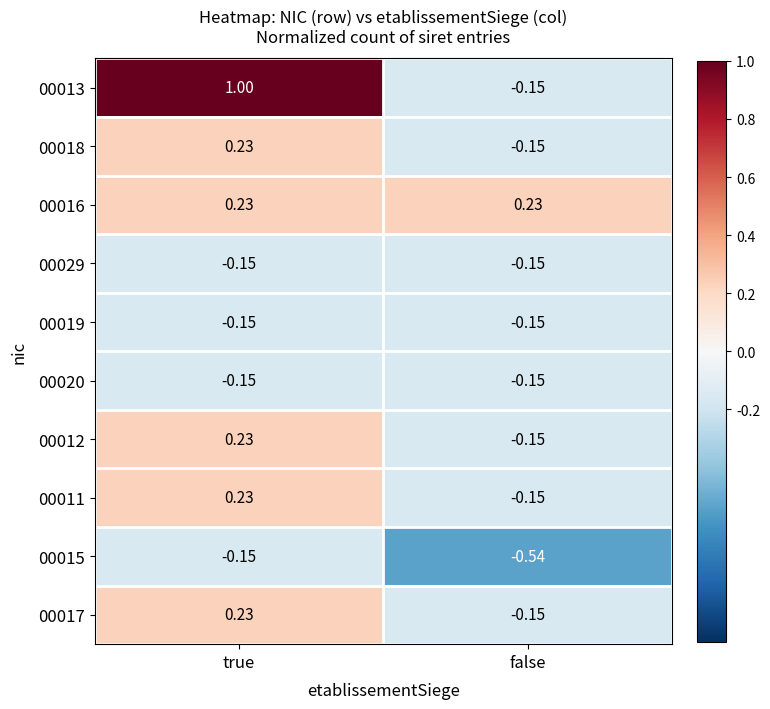

Count the number of categories in the chart.

2